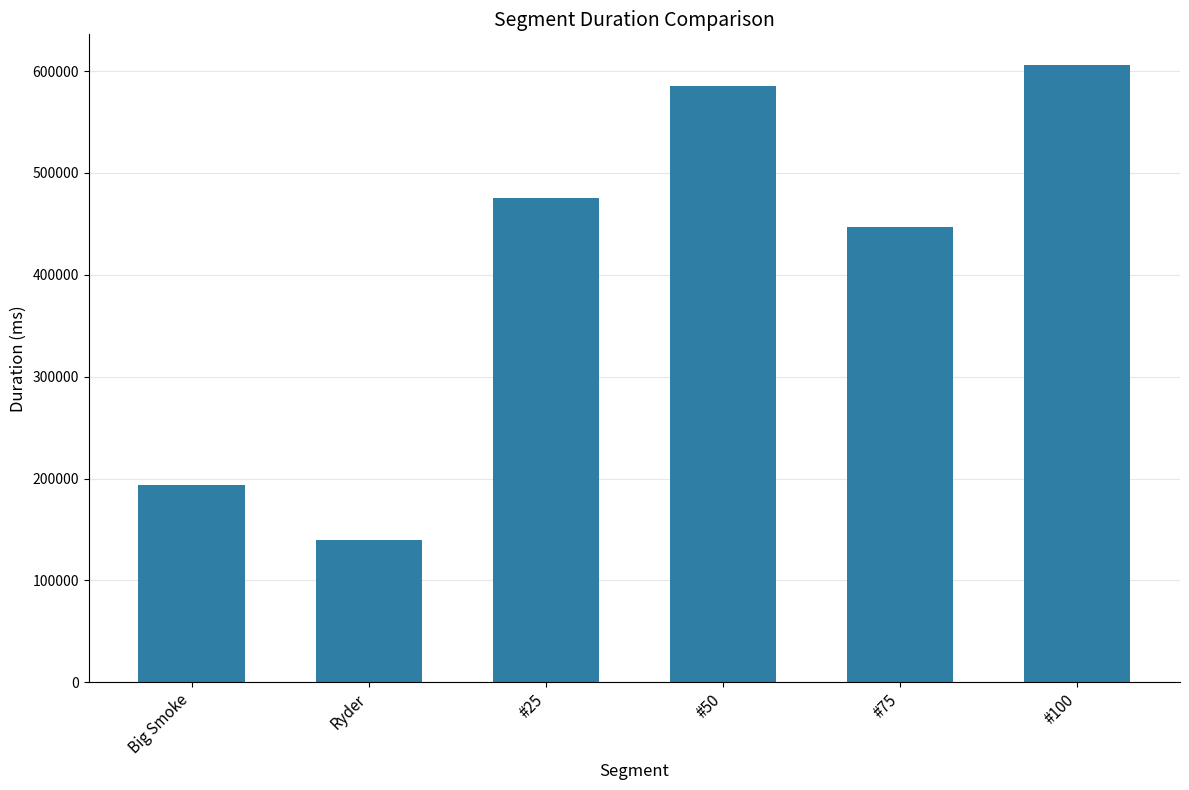

Reading left to right, extract all data points from this chart.

193776.2	139762.0	475245.8	585208.6	447024.2	605771.0